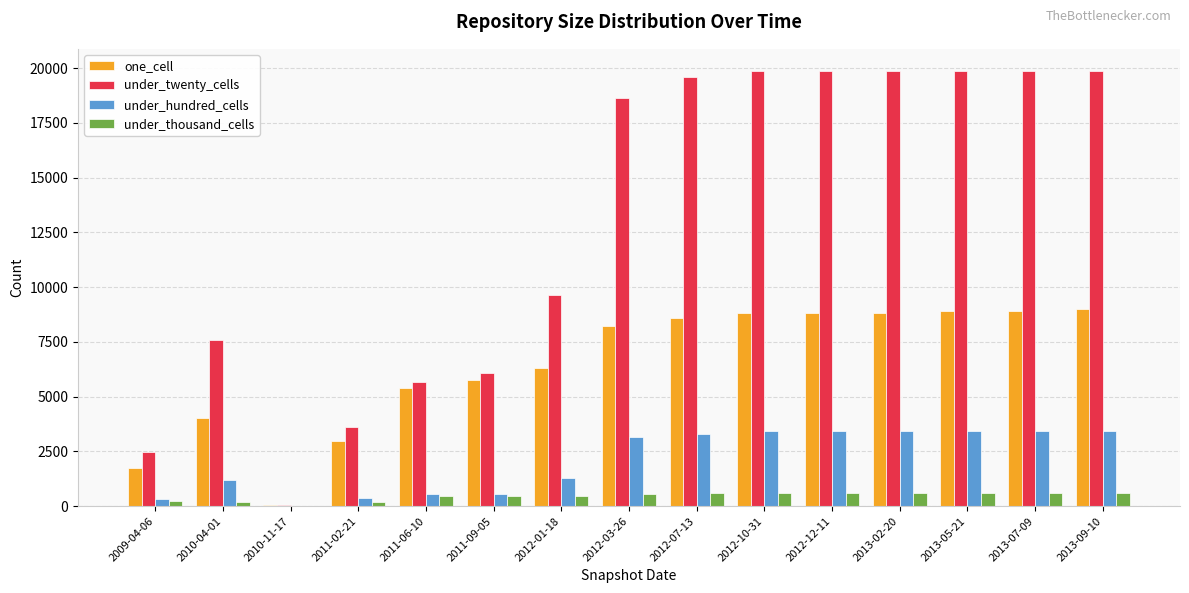

What is the highest value of the one_cell series?

8989